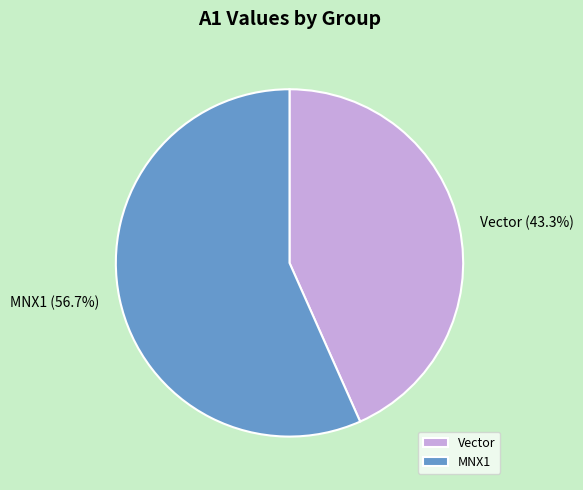

What is the total percentage of Vector and MNX1?

100.0%